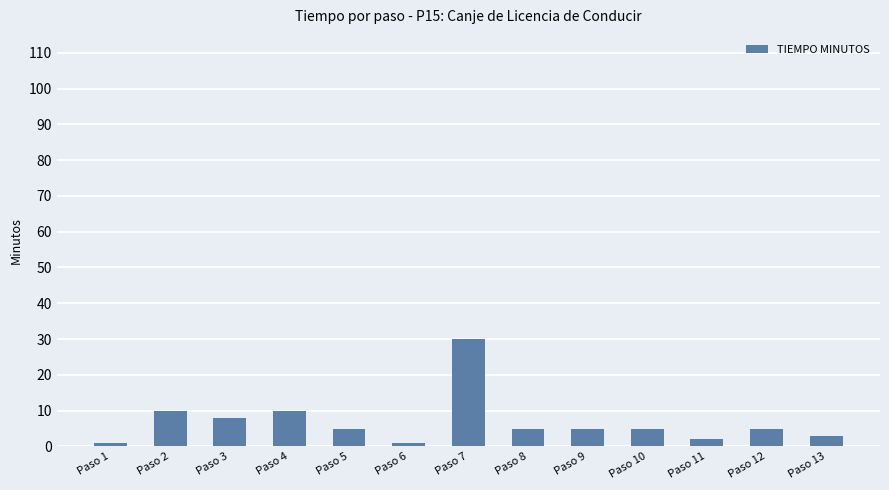

How many series are shown in this chart?

1